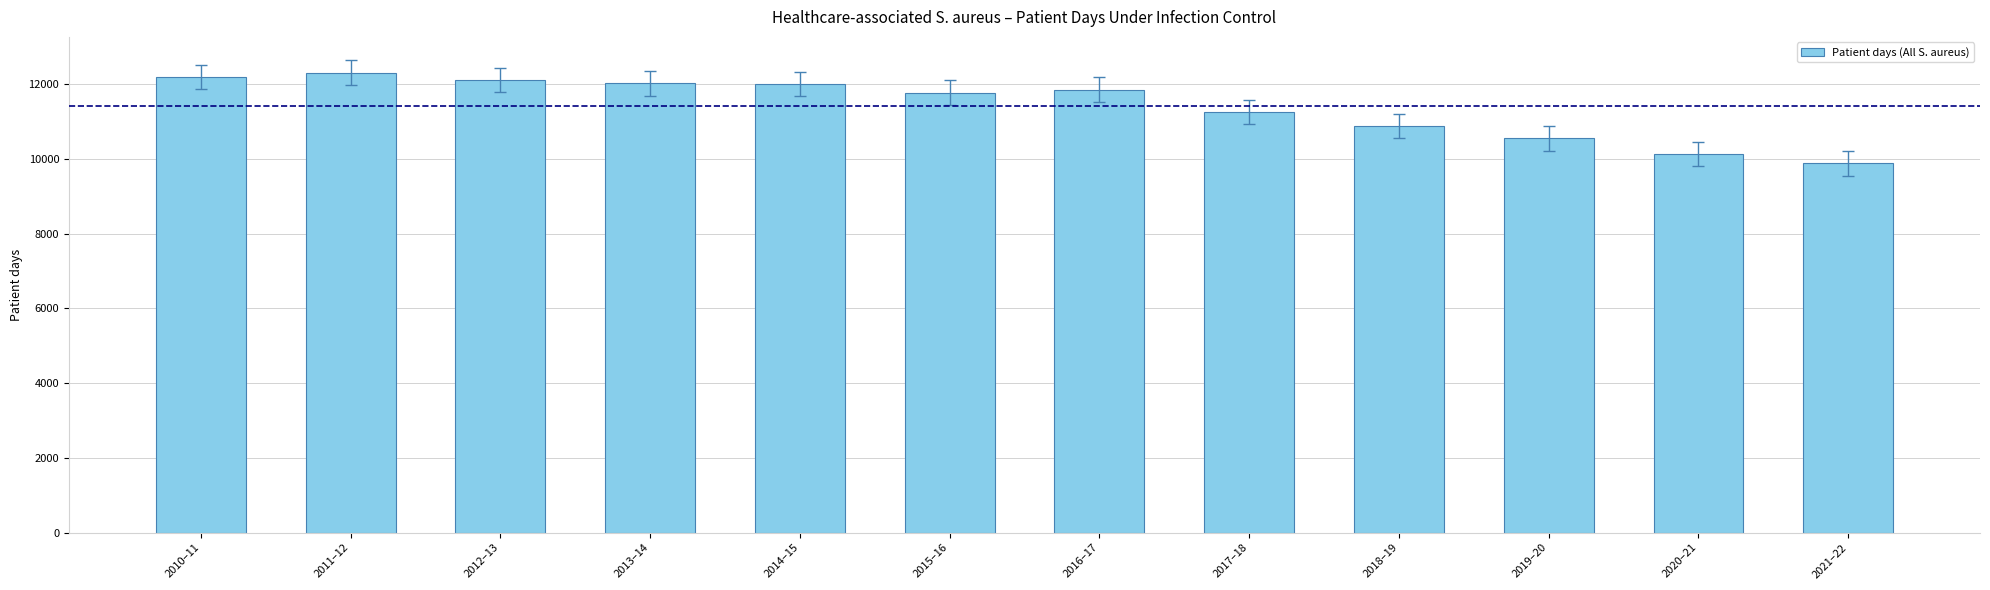

What is the difference between the maximum and minimum values?

2426